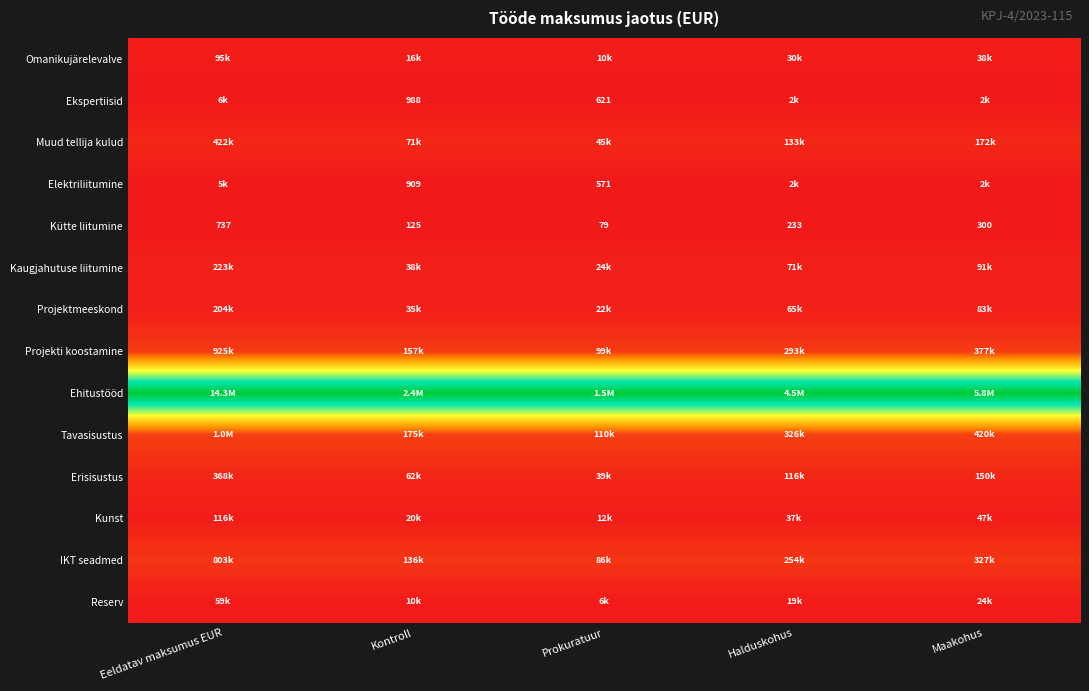

At which label does Kütte liitumine reach its minimum?

Prokuratuur